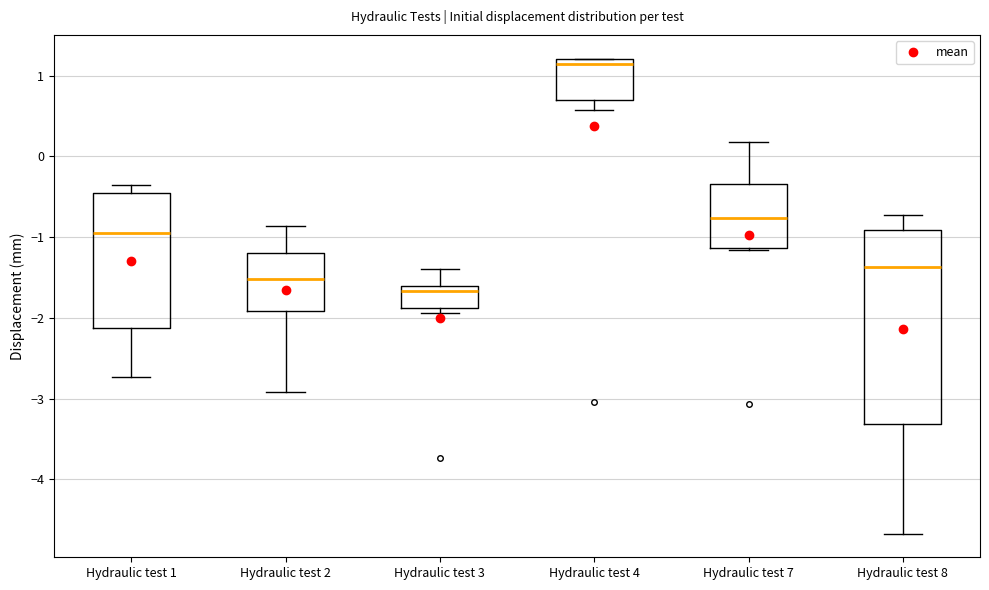

Which box is the tallest, from its lower edge to its upper edge?

Hydraulic test 8